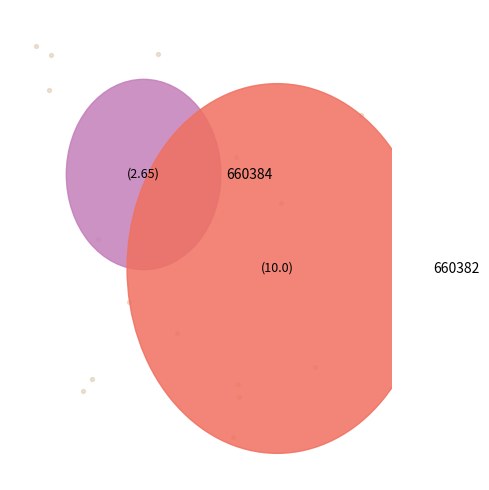

What is the smallest slice in the pie chart?

660384